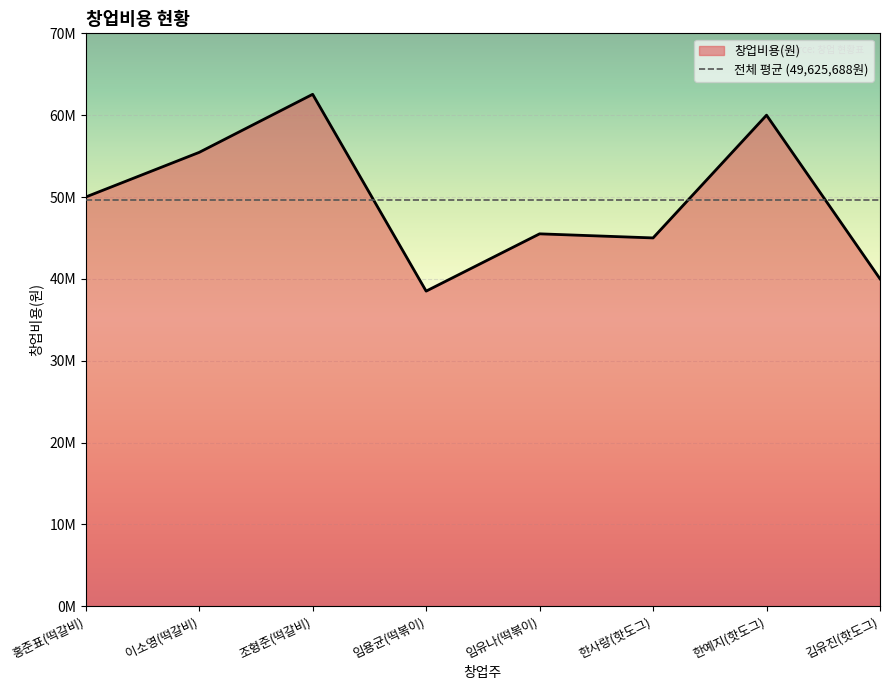

True or false: the data shows 45500000 at 임유나(떡볶이).

True